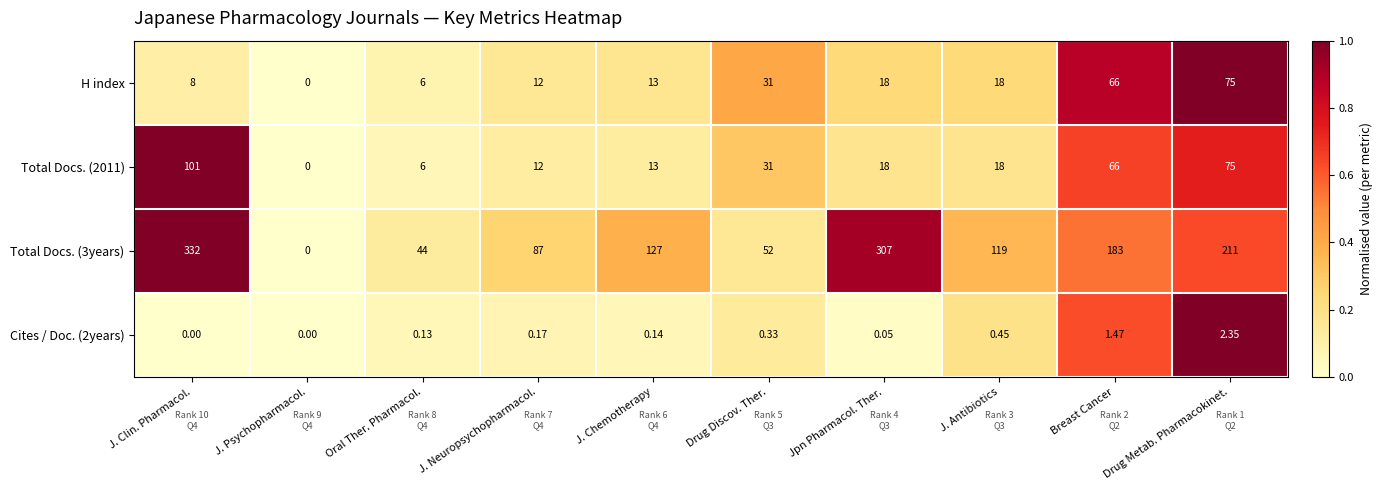

Which category has the highest value in the H index series?

Drug Metab. Pharmacokinet.